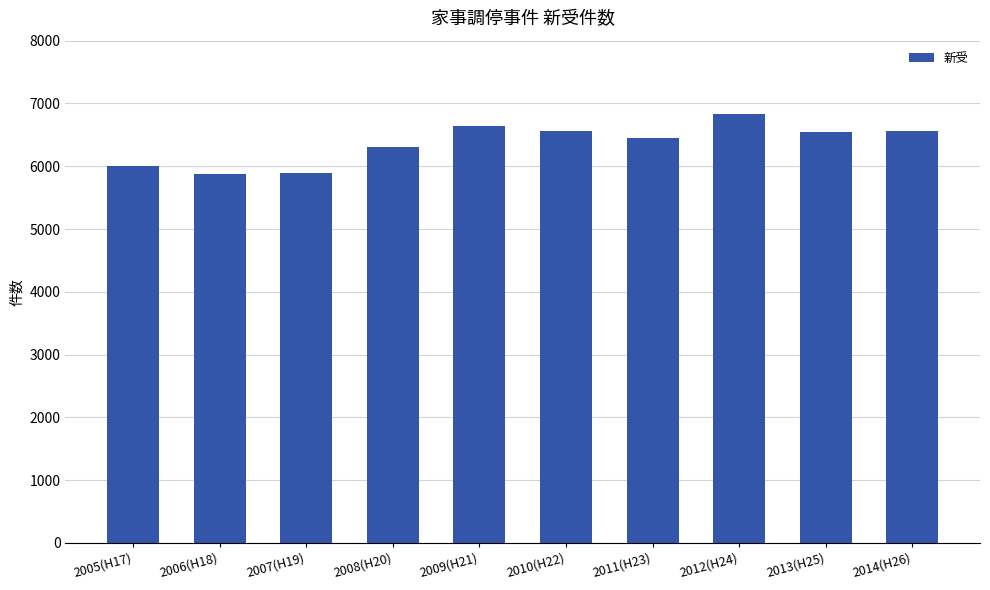

What is the difference between the second highest and minimum values?

767